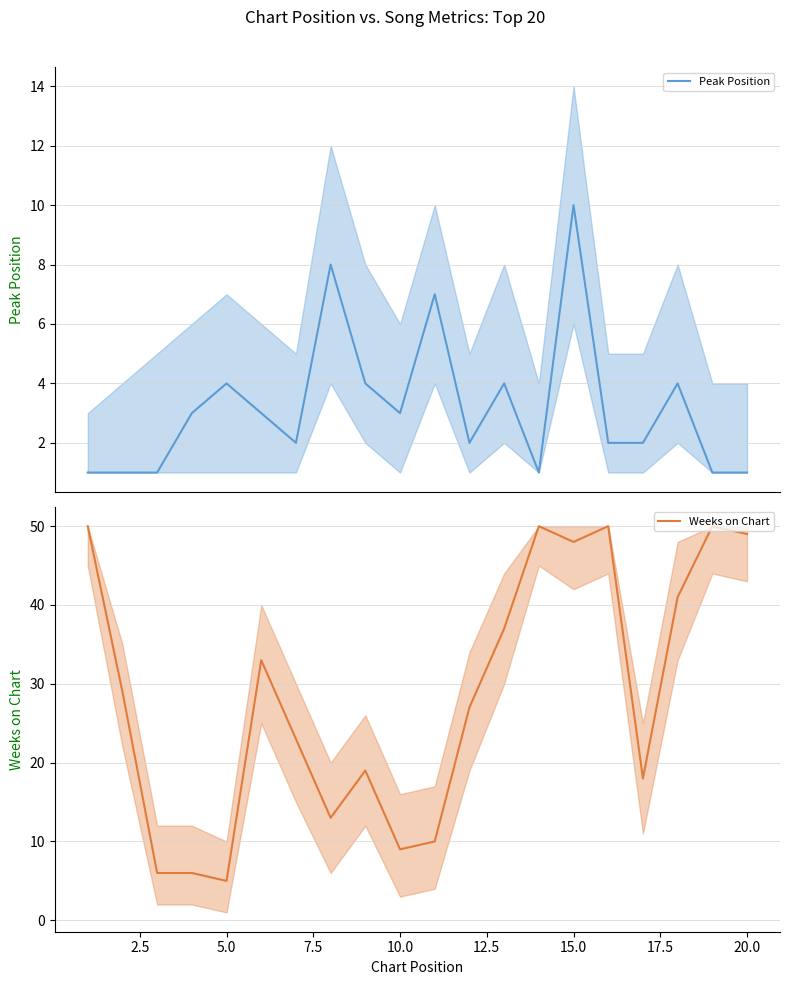

Count the number of categories in the chart.

20